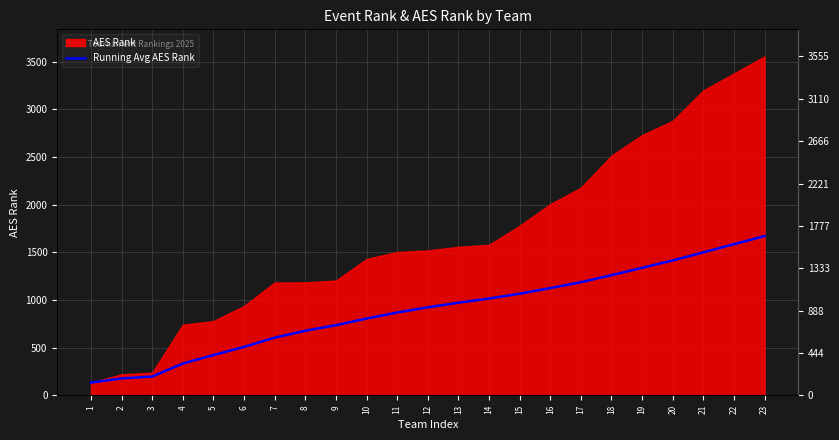

What is the difference between the maximum and minimum values?

1537.0